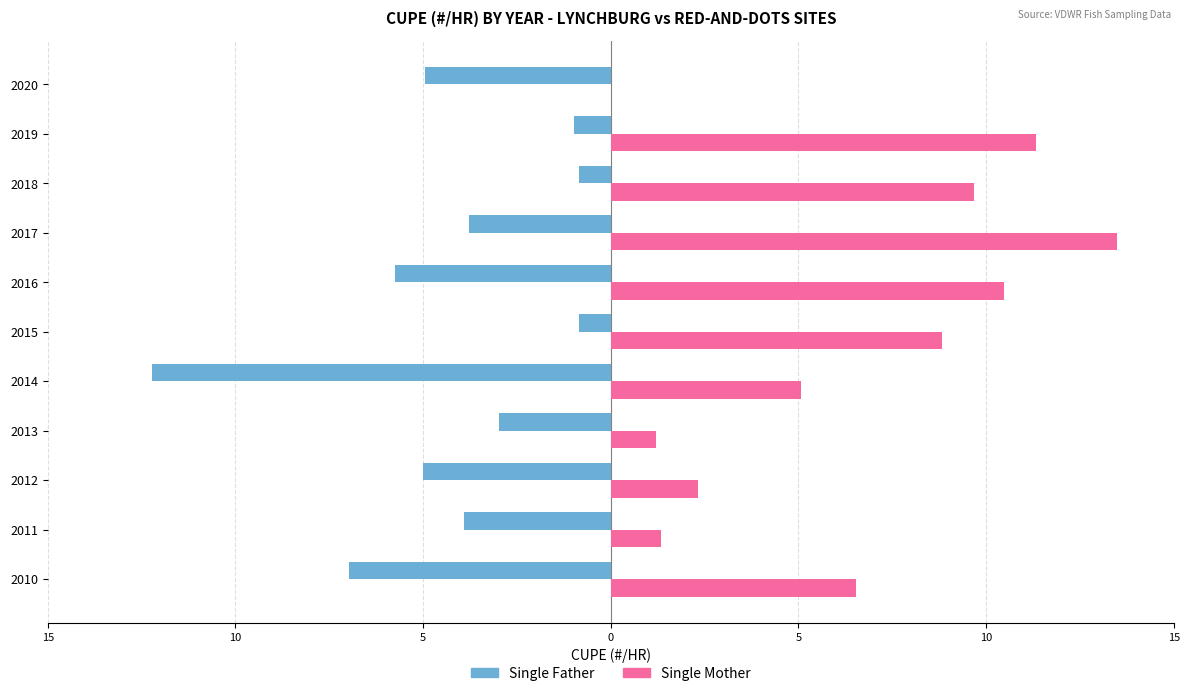

What are all the series names shown in the legend?

Single Father, Single Mother